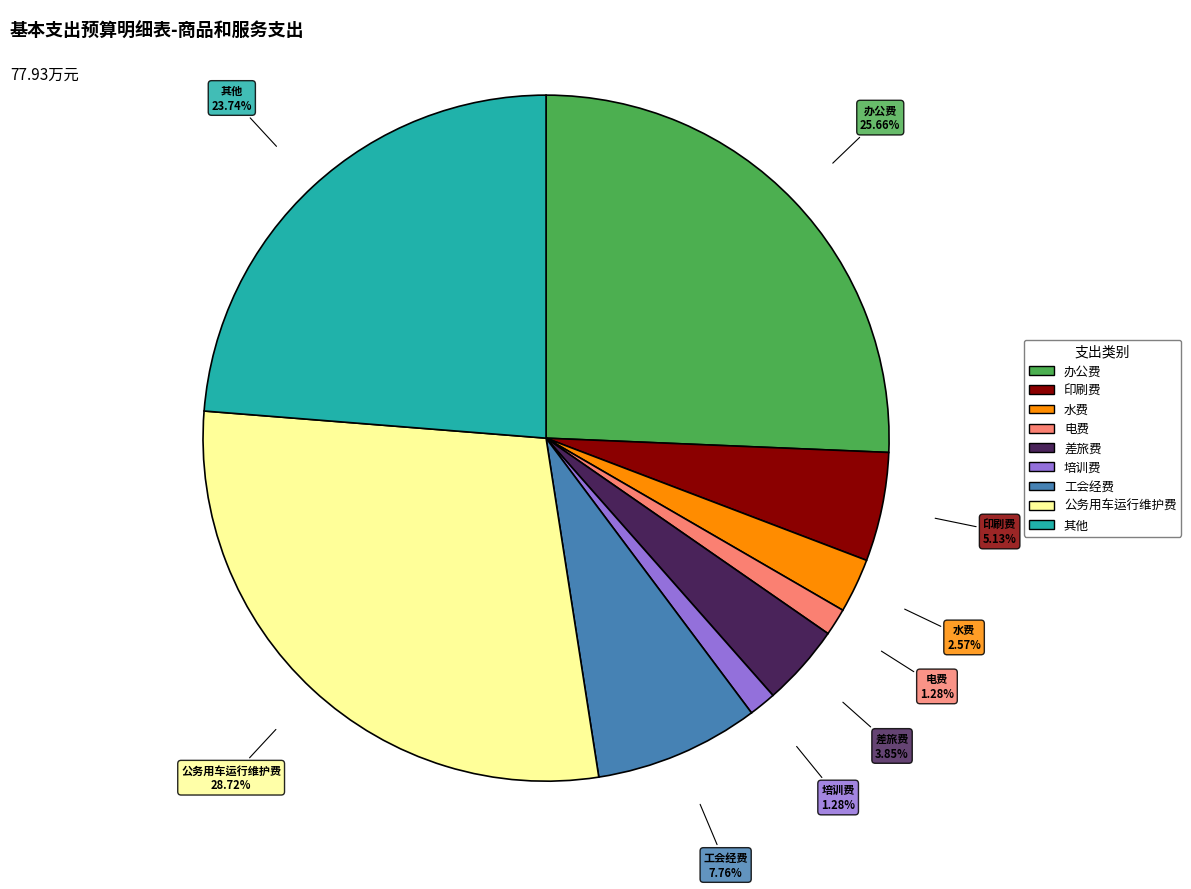

Does any single category account for the majority?

No